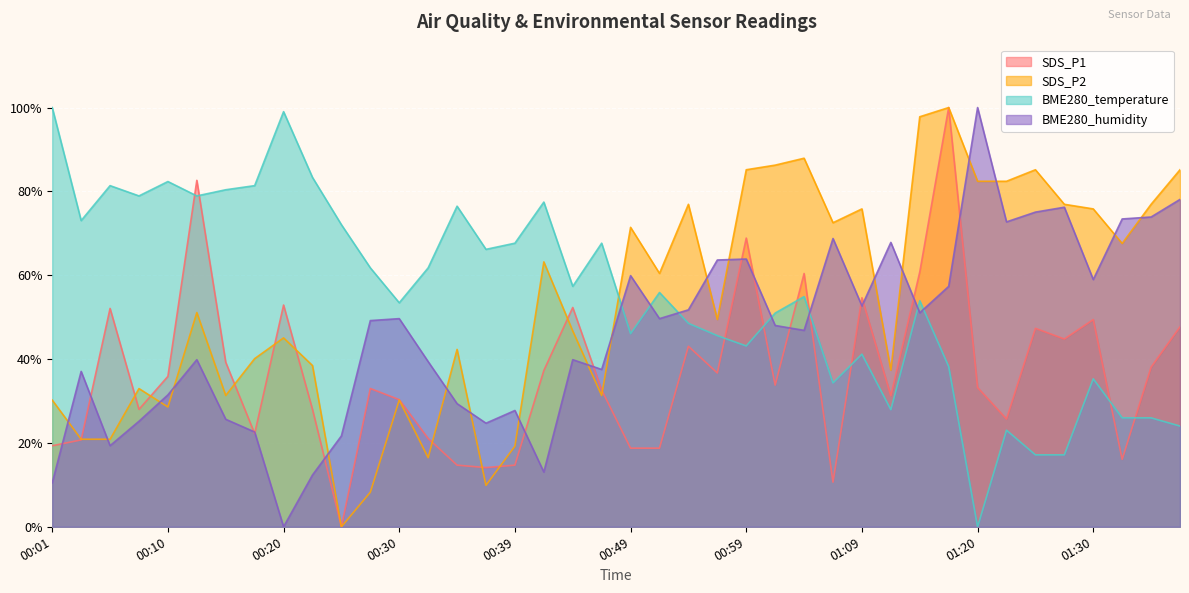

The value of SDS_P1 at 00:10 is 35.9. True or false?

True